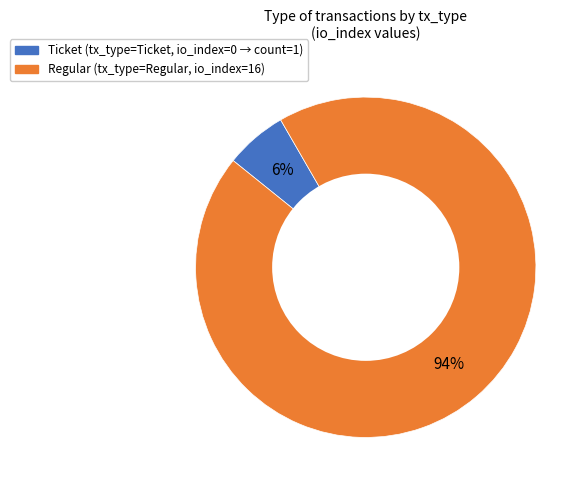

To the nearest percent, what is the average slice percentage?

50%